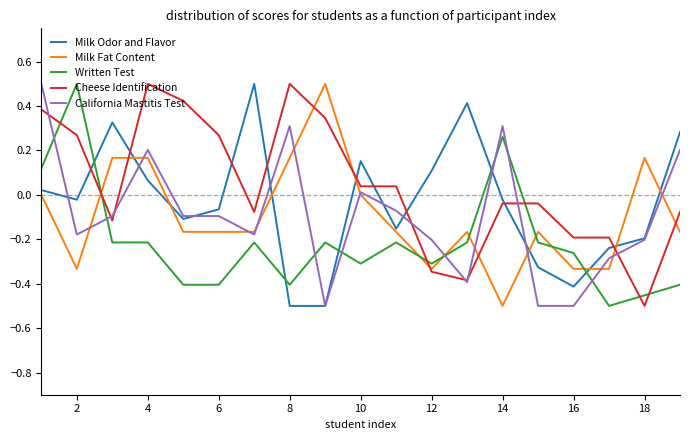

What is the highest value of the Cheese Identification series?

0.5